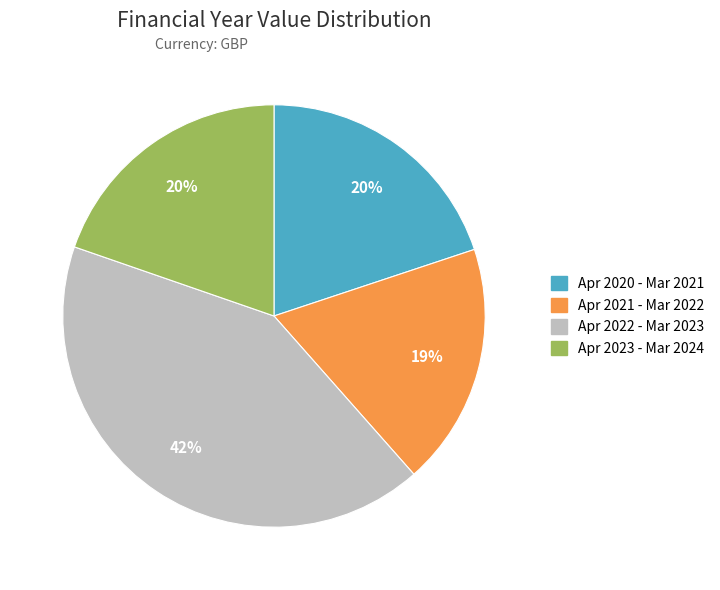

What is the smallest slice in the pie chart?

Apr 2021 - Mar 2022